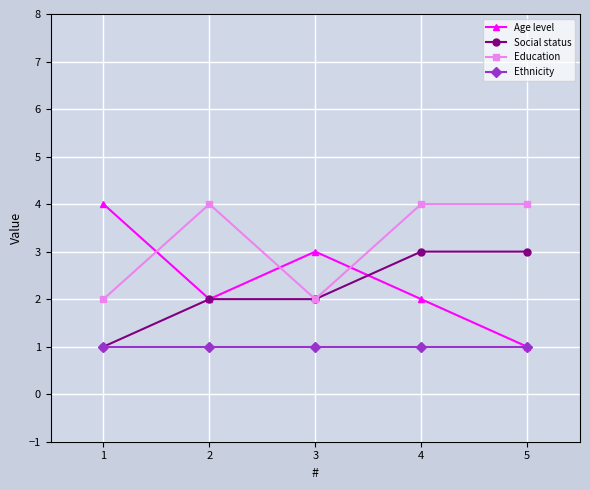

True or false: Social status has a value of 2 at 3.

True